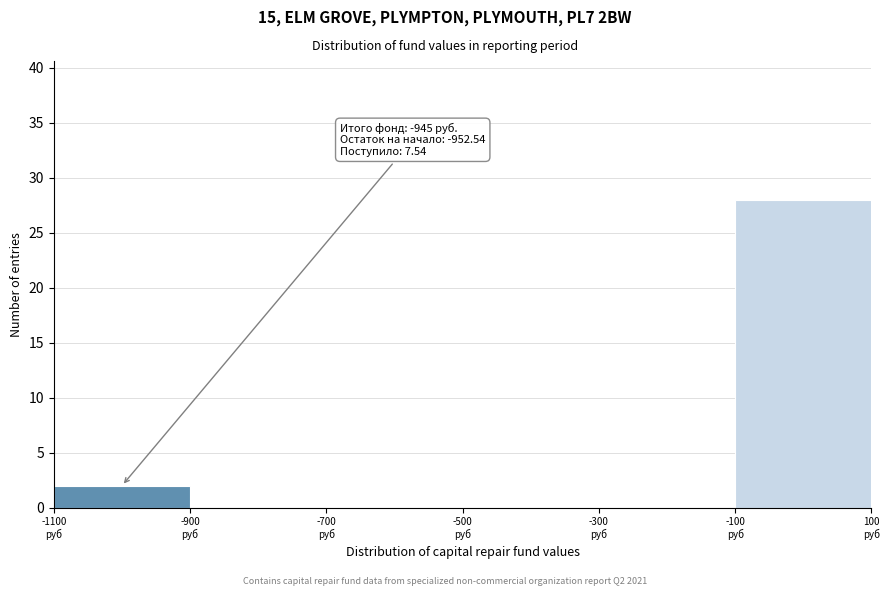

Over which range of the x-axis is the bar tallest?

-100 to 100